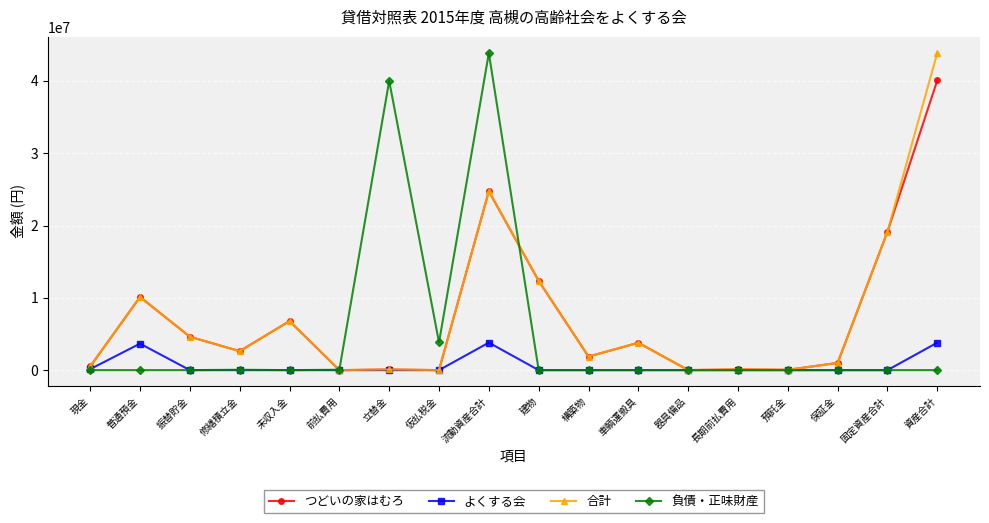

How many lines are shown in the chart?

4